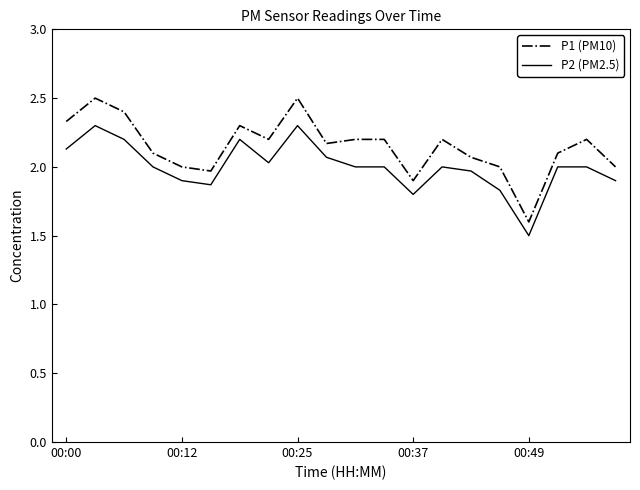

In P1 (PM10), how many points are lower than both neighbors (excluding endpoints)?

5